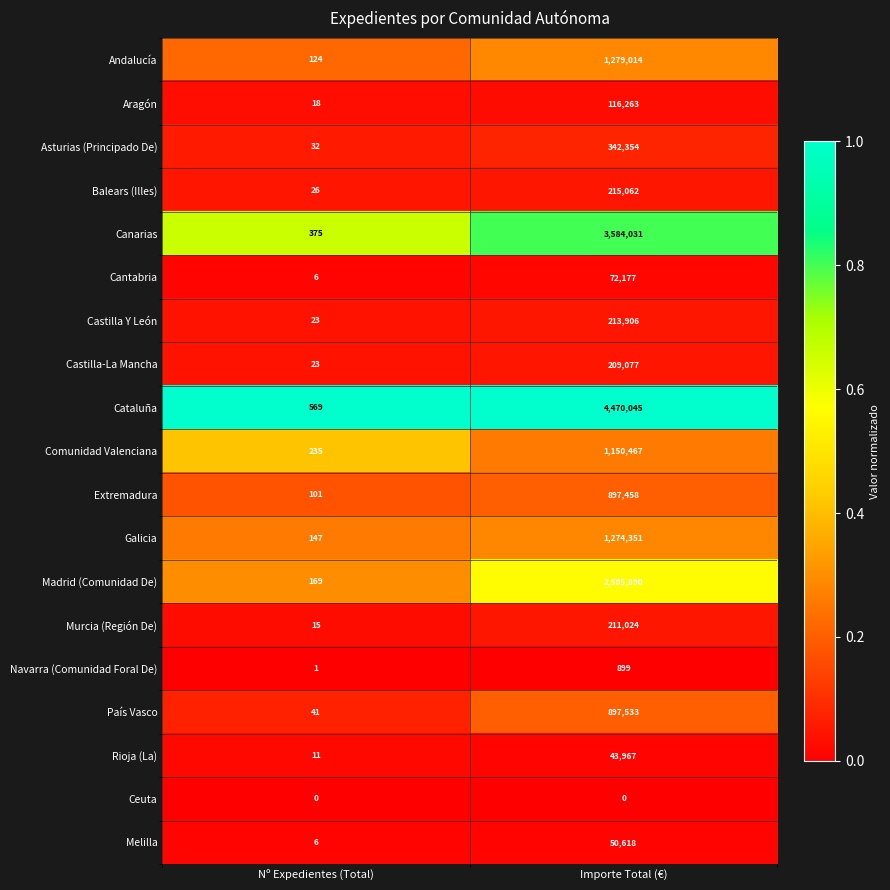

The value of Madrid (Comunidad De) at Importe Total (€) is 2505890. True or false?

True